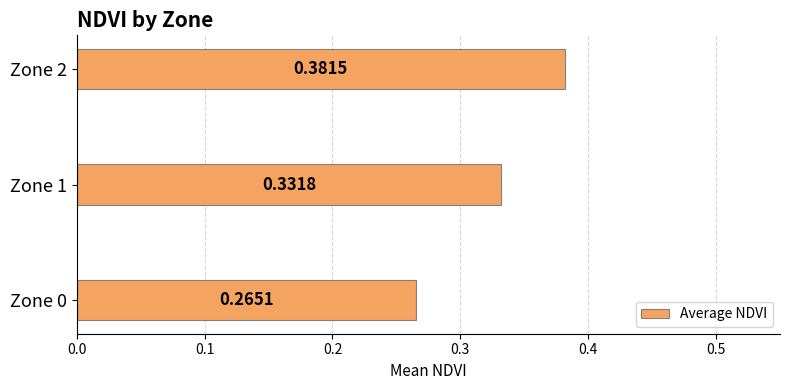

List the labels in order of value, smallest first.

Zone 0, Zone 1, Zone 2